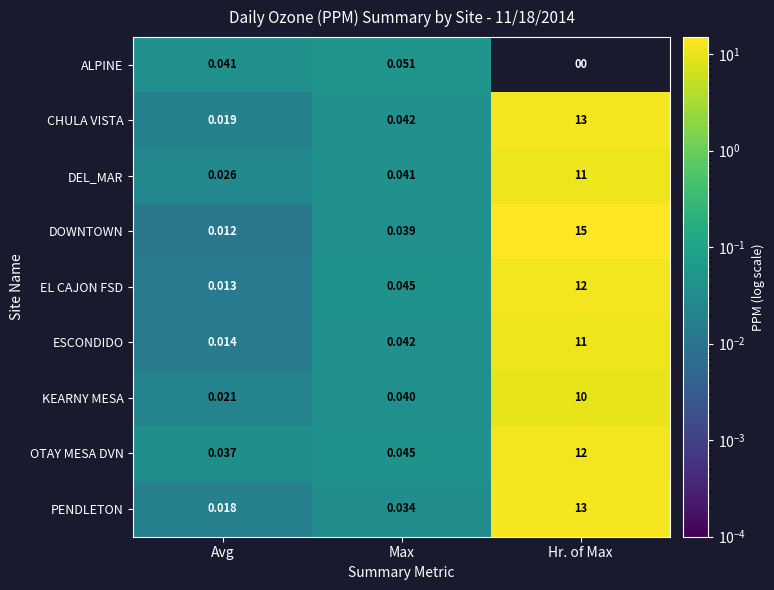

Between Avg and Hr. of Max, which series saw the biggest shift?

DOWNTOWN